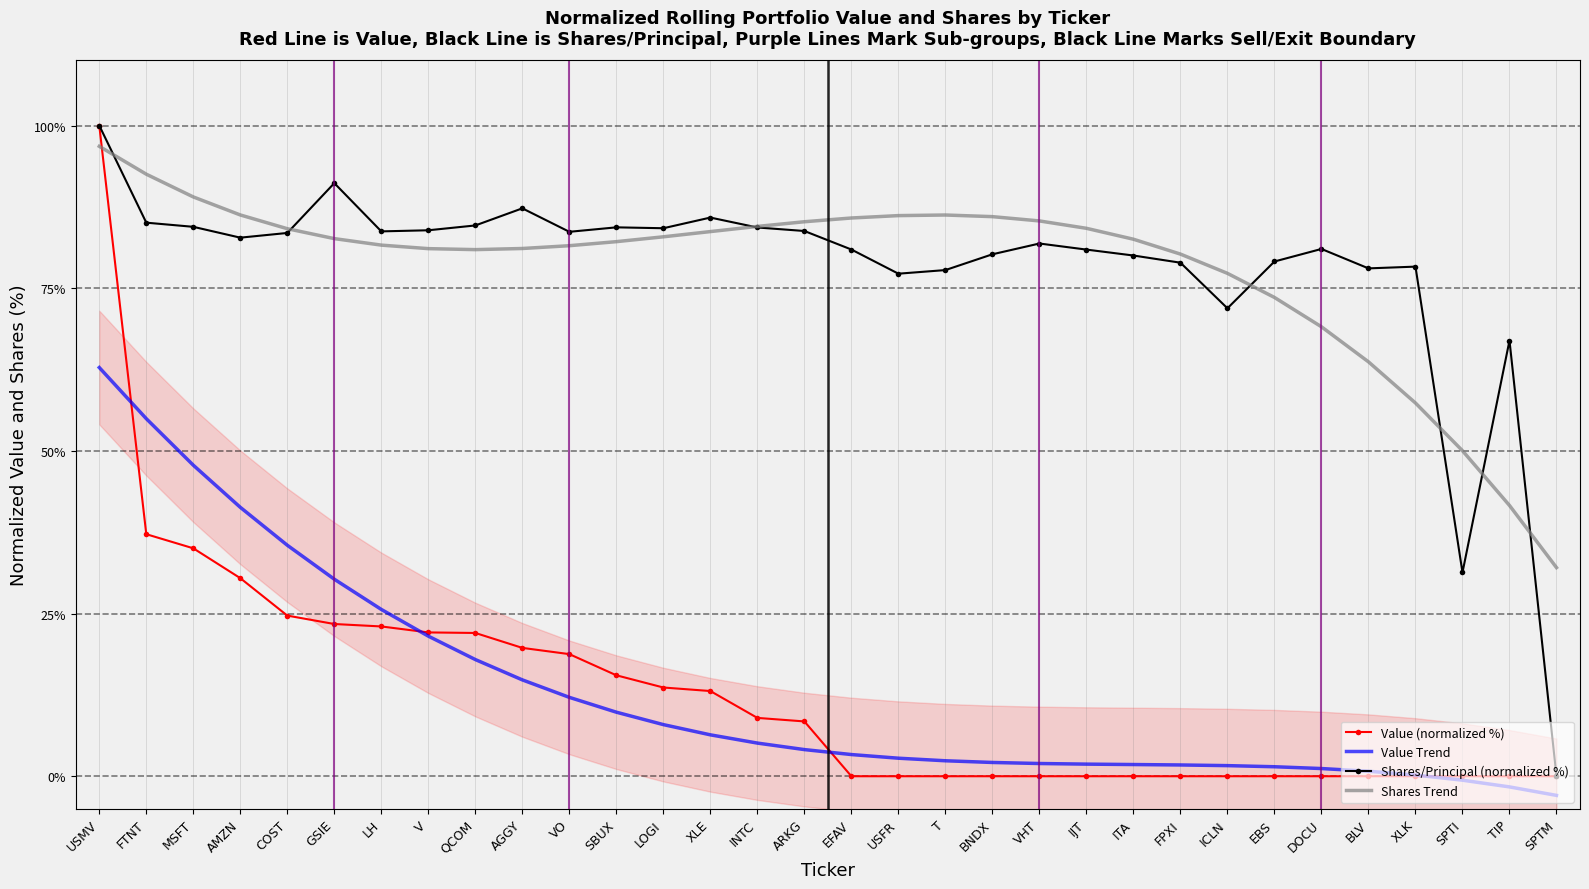

What are all the series names shown in the legend?

Value (normalized %), Value Trend, Shares/Principal (normalized %), Shares Trend